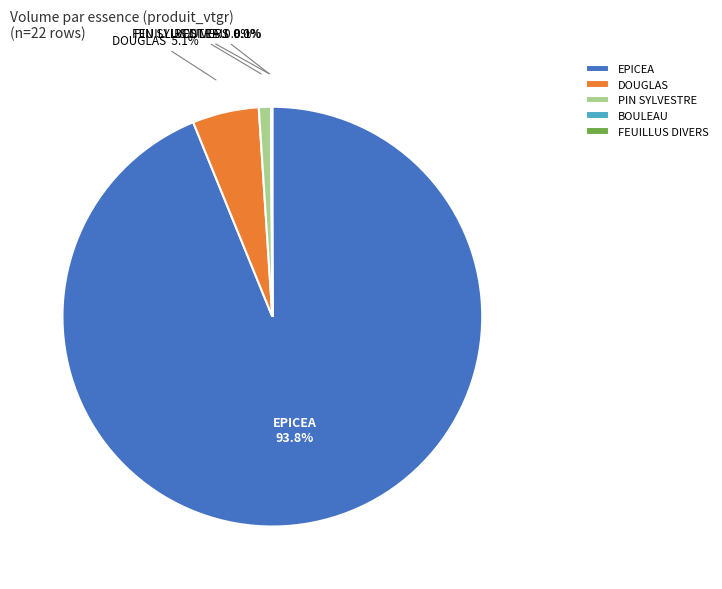

Which category has the biggest portion of the pie?

EPICEA